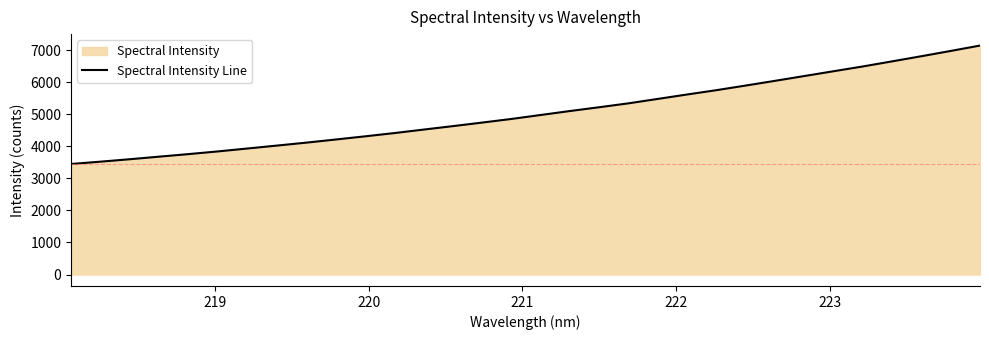

What is the smallest value displayed?

3450.8